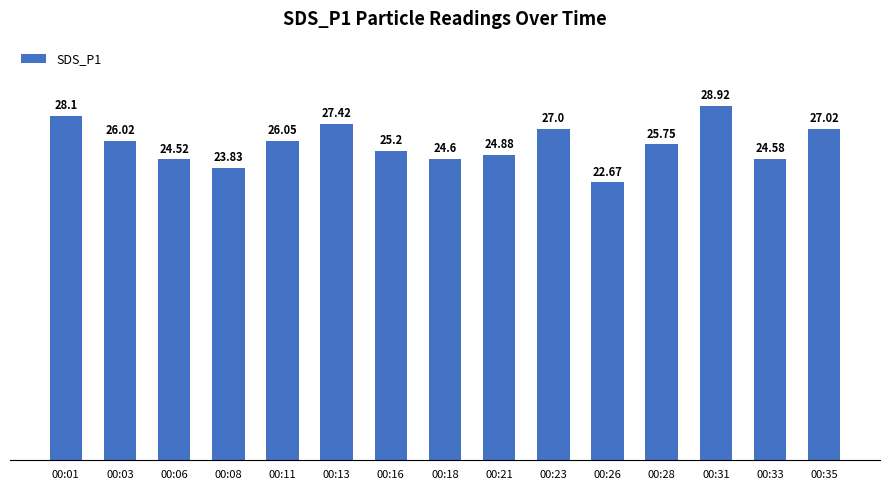

Rank the categories by value from lowest to highest.

00:26, 00:08, 00:06, 00:33, 00:18, 00:21, 00:16, 00:28, 00:03, 00:11, 00:23, 00:35, 00:13, 00:01, 00:31